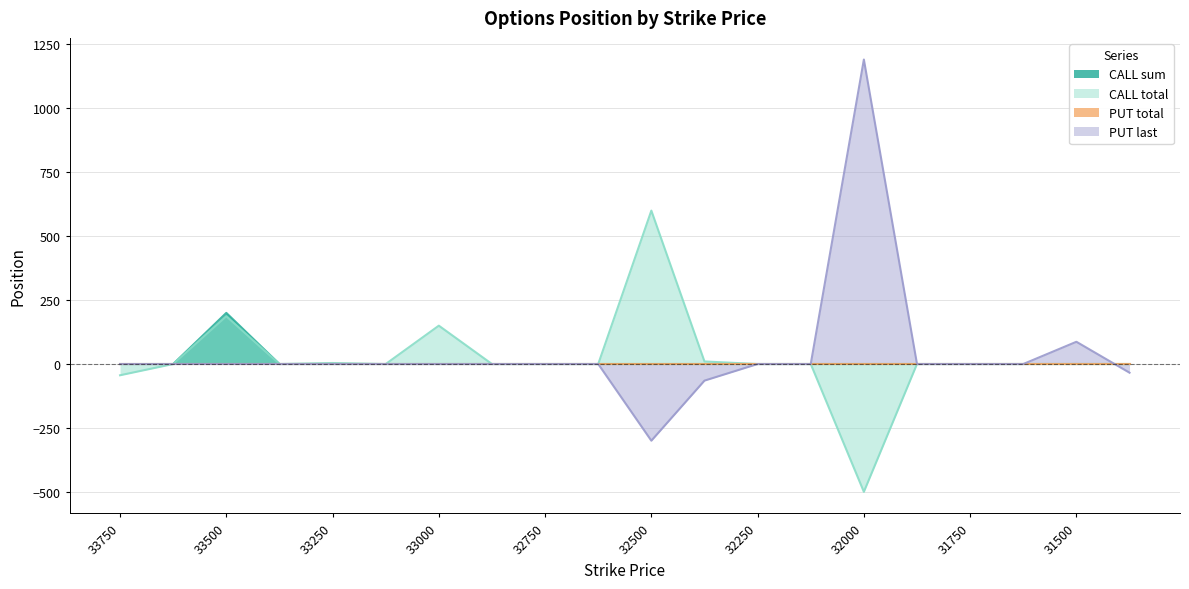

At which label does PUT last reach its minimum?

32500